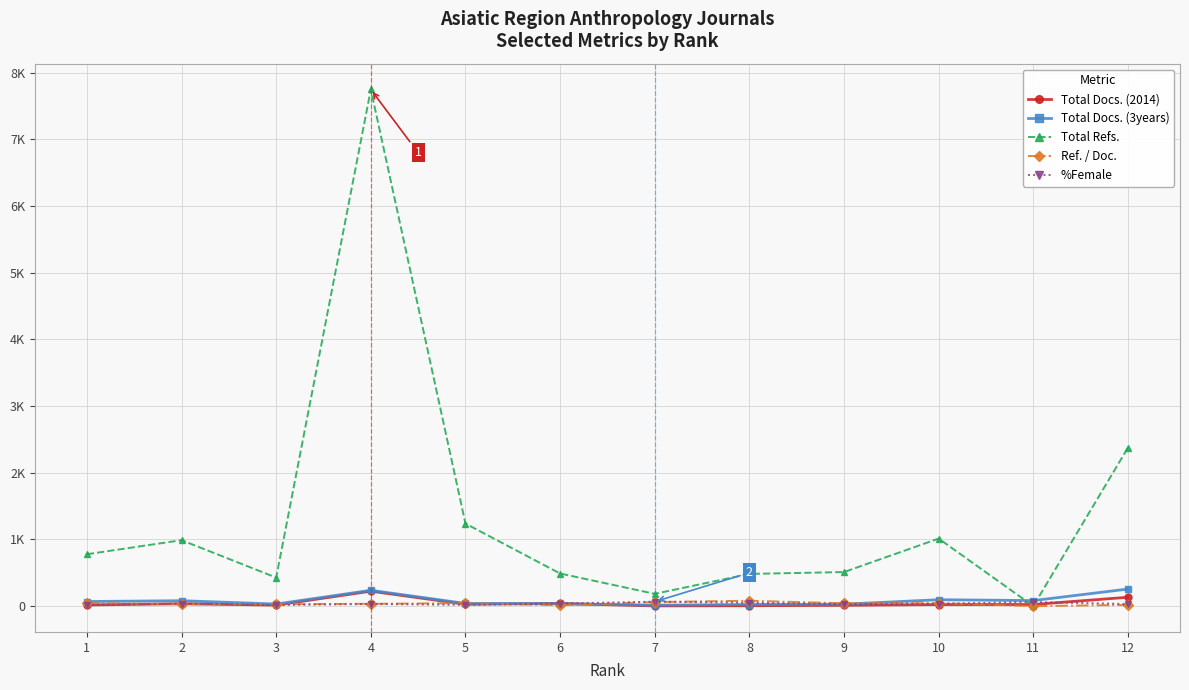

In %Female, how many points are lower than both neighbors (excluding endpoints)?

3